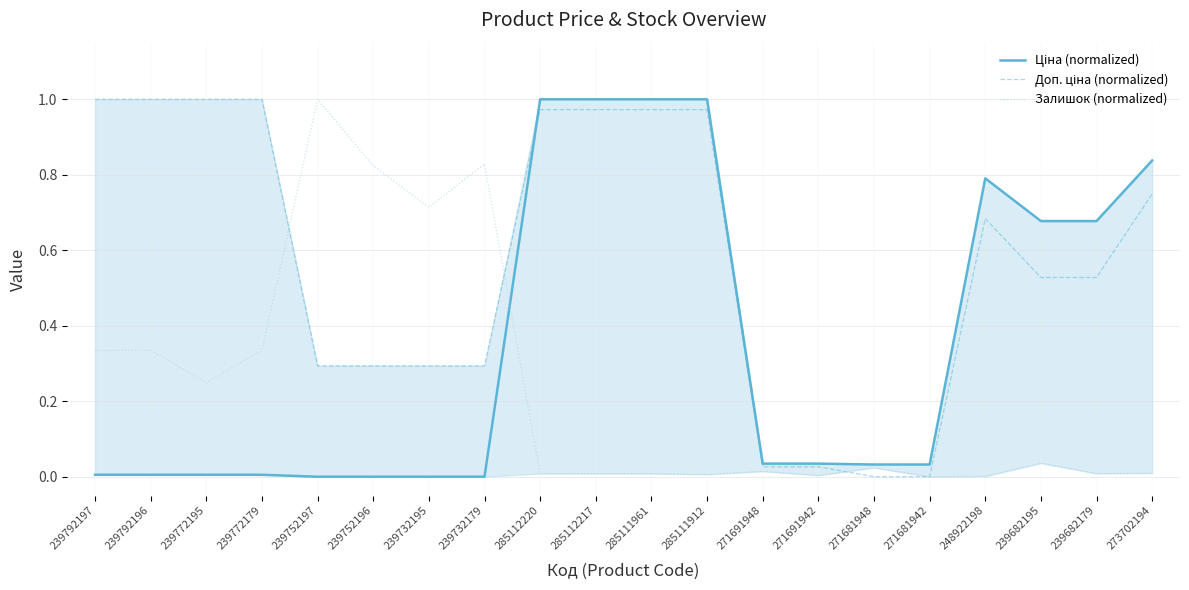

Which series has the largest total across all categories?

Доп. ціна (normalized)